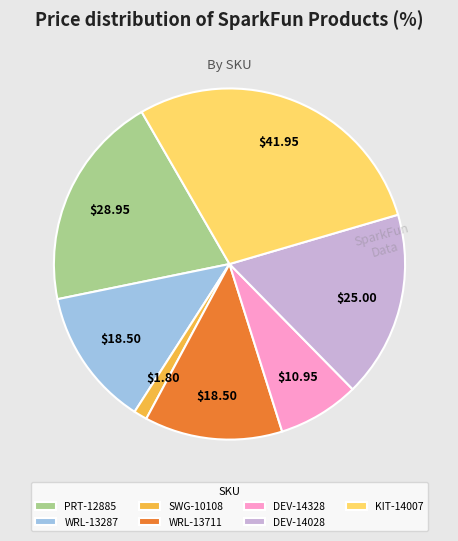

Is there any slice that represents more than half of the pie?

No